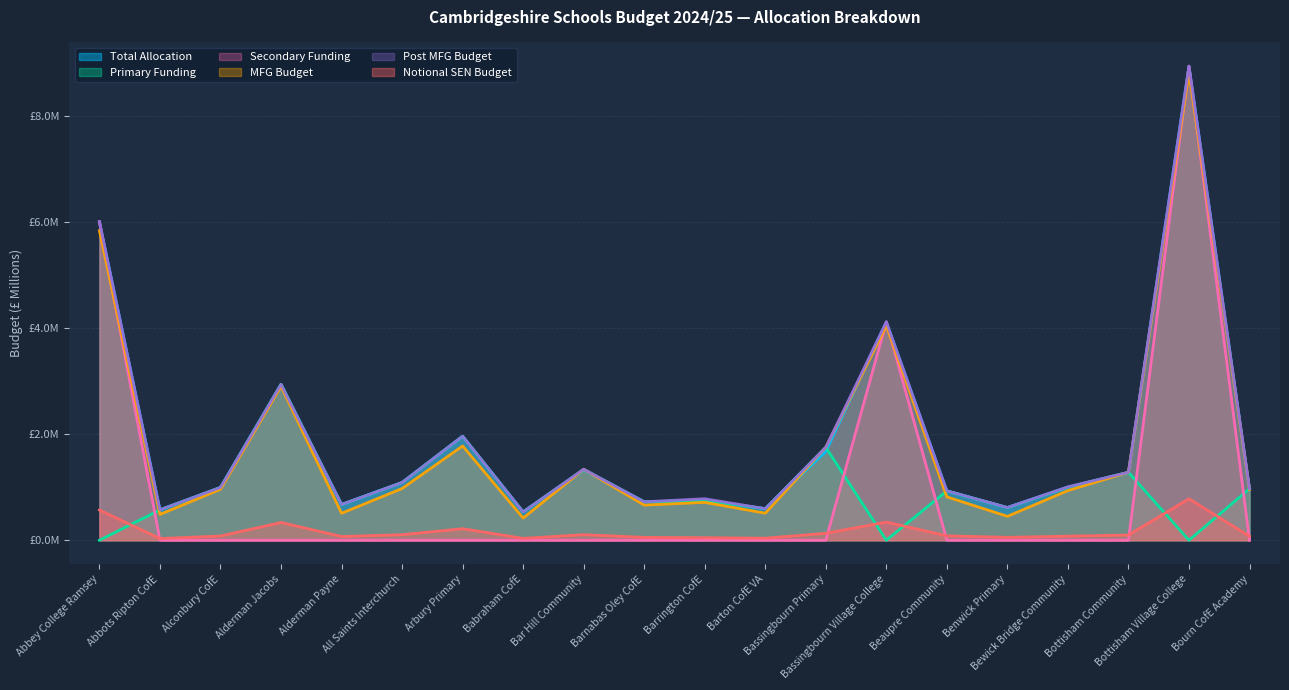

How many times do Primary Funding and Secondary Funding cross each other?

5